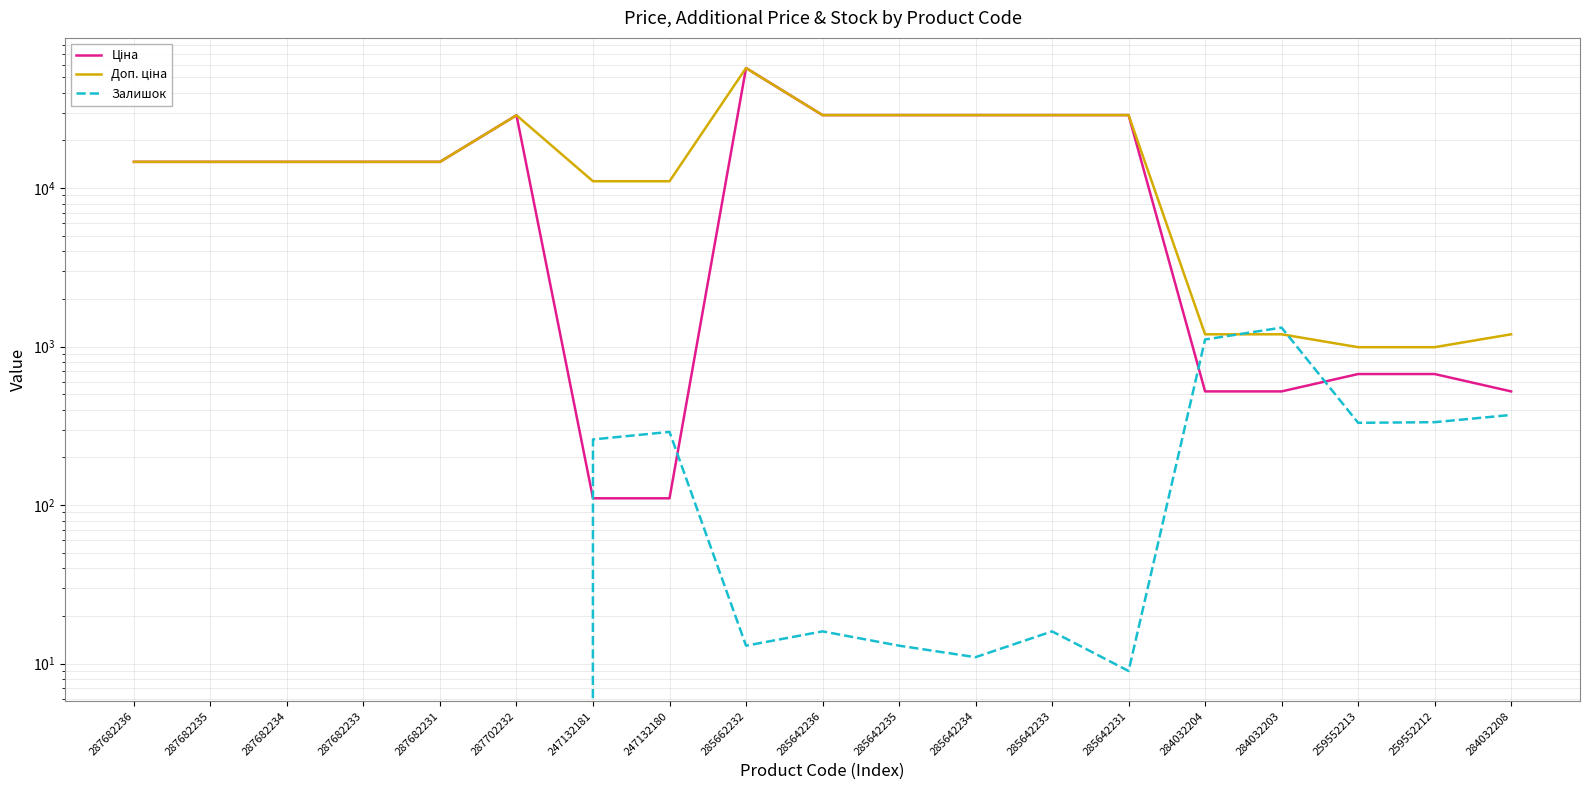

Which series has the largest range (max minus min)?

Ціна